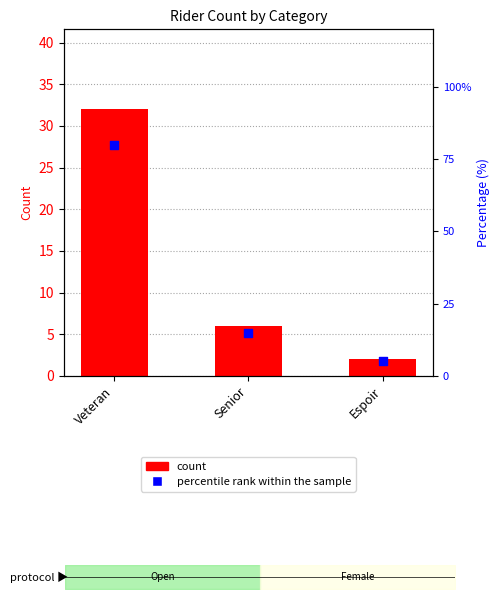

Which series contains the lowest Y value?

count